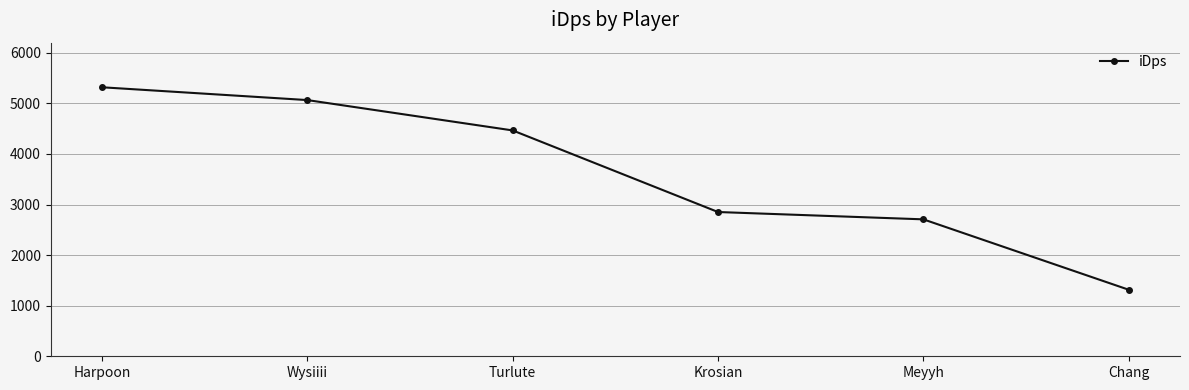

What is the maximum value shown in the chart?

5318.1